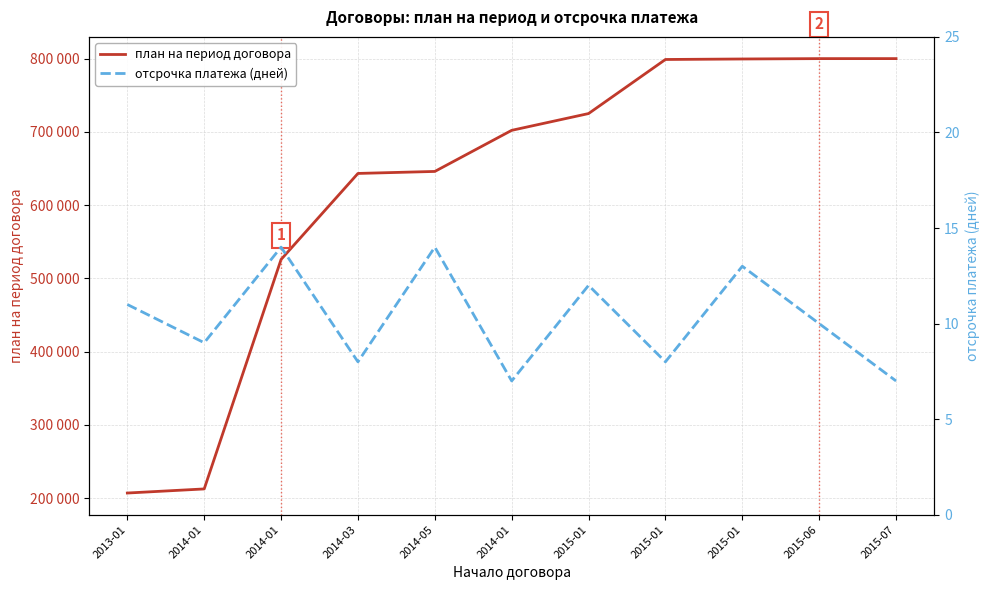

How many distinct data groups are displayed?

2